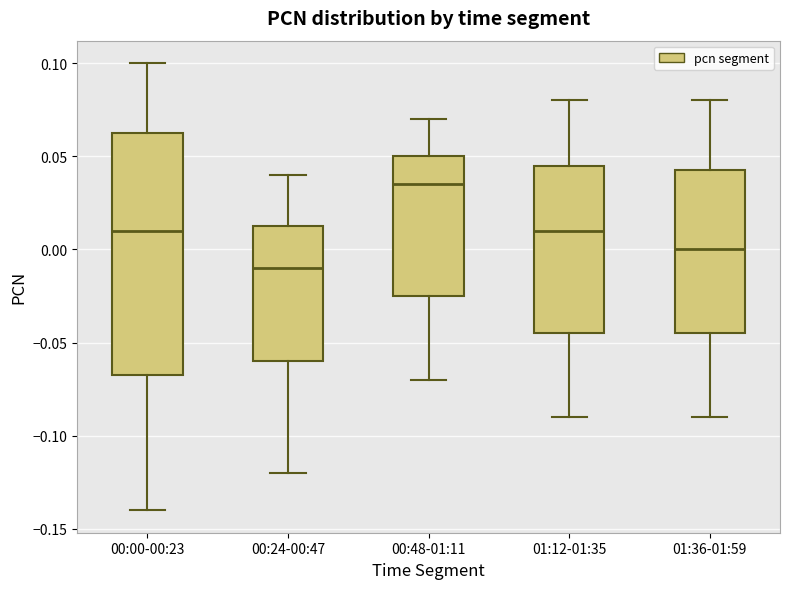

Reading left to right, transcribe this box plot: for each box, give where its median line is, the range the box spans, and where its two whiskers end, as read against the y-axis. The values are not printed on the chart, so give them approximately, as read against the axis.

00:00-00:23: median 0.010, box -0.065 to 0.065, whiskers -0.140 to 0.100
00:24-00:47: median -0.010, box -0.060 to 0.015, whiskers -0.120 to 0.040
00:48-01:11: median 0.035, box -0.025 to 0.050, whiskers -0.070 to 0.070
01:12-01:35: median 0.010, box -0.045 to 0.045, whiskers -0.090 to 0.080
01:36-01:59: median 0.000, box -0.045 to 0.045, whiskers -0.090 to 0.080